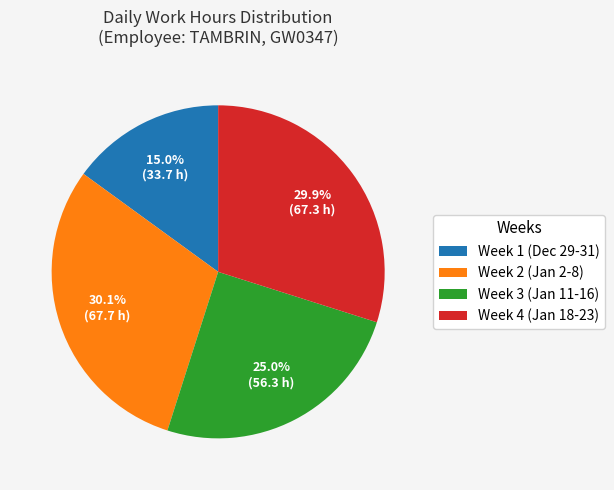

To the nearest percent, what is the average slice percentage?

25%